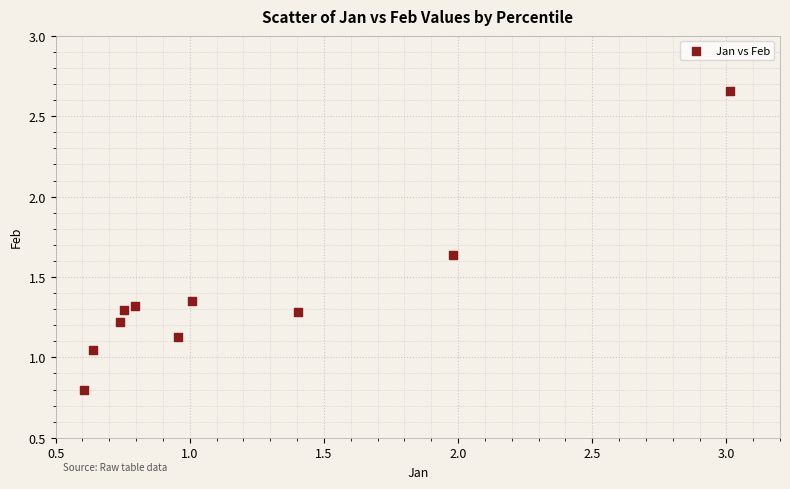

What is the range of X values (max minus min)?

2.4